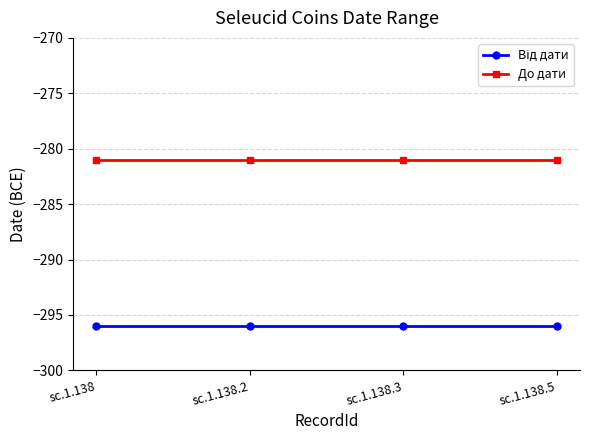

What is the minimum value for До дати?

-281